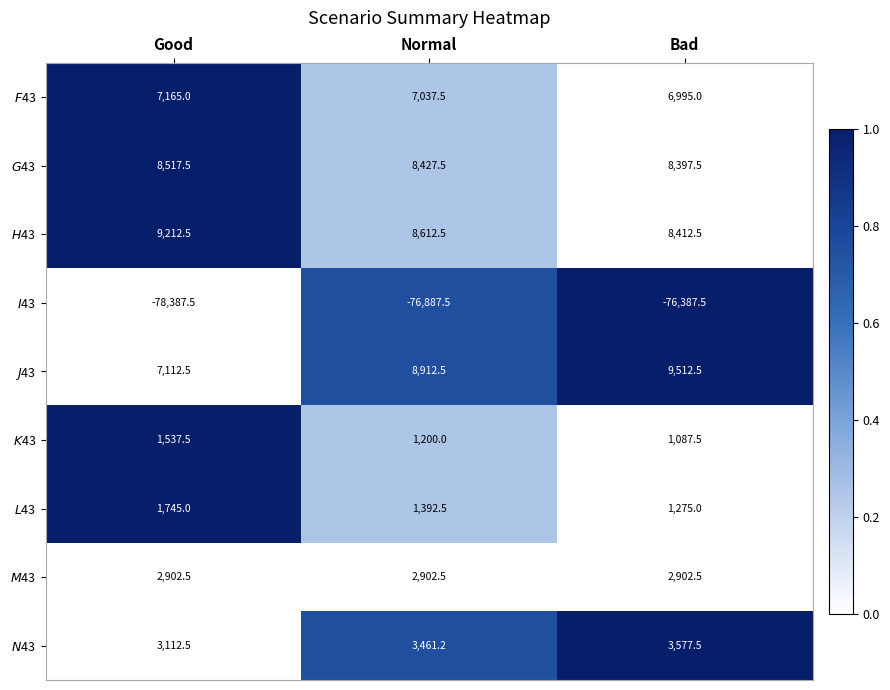

At which category is the sum across all series the highest?

Bad